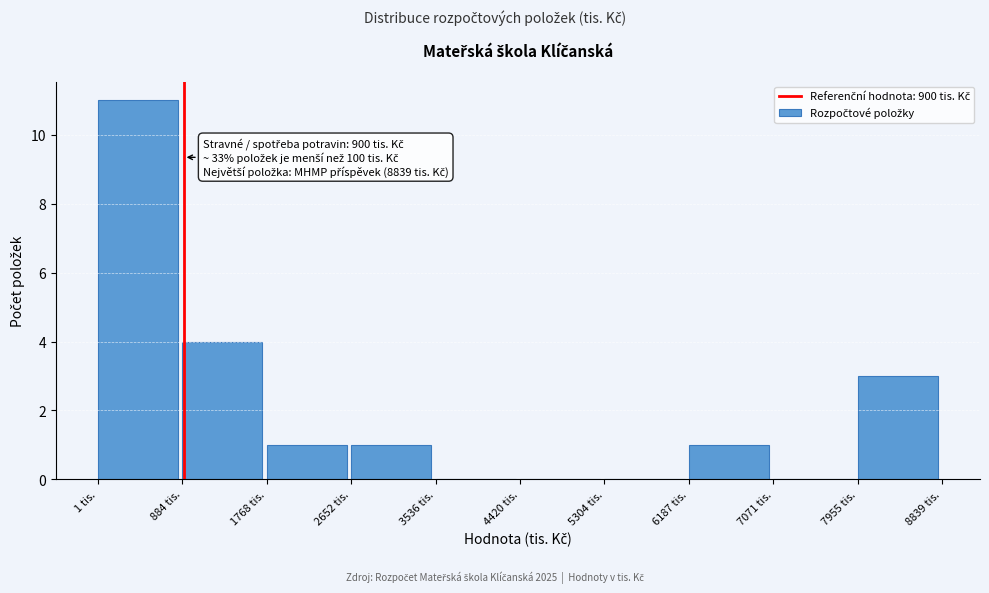

Over which range of the x-axis is the bar tallest?

0 to 900